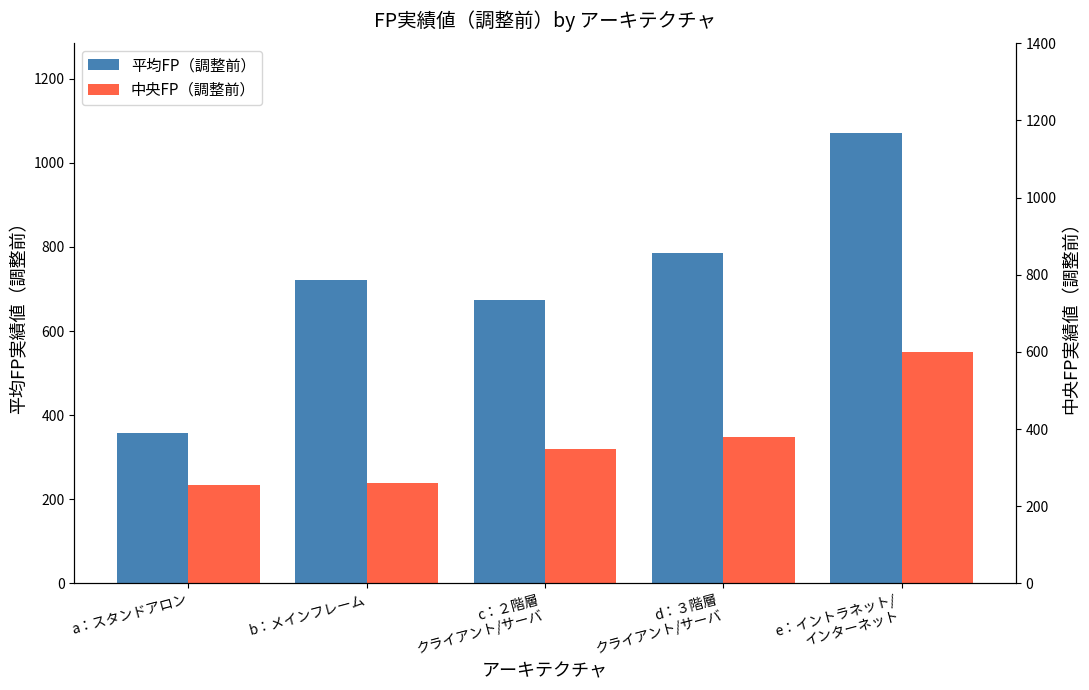

What is the average value of the 中央FP（調整前） series?

338.1